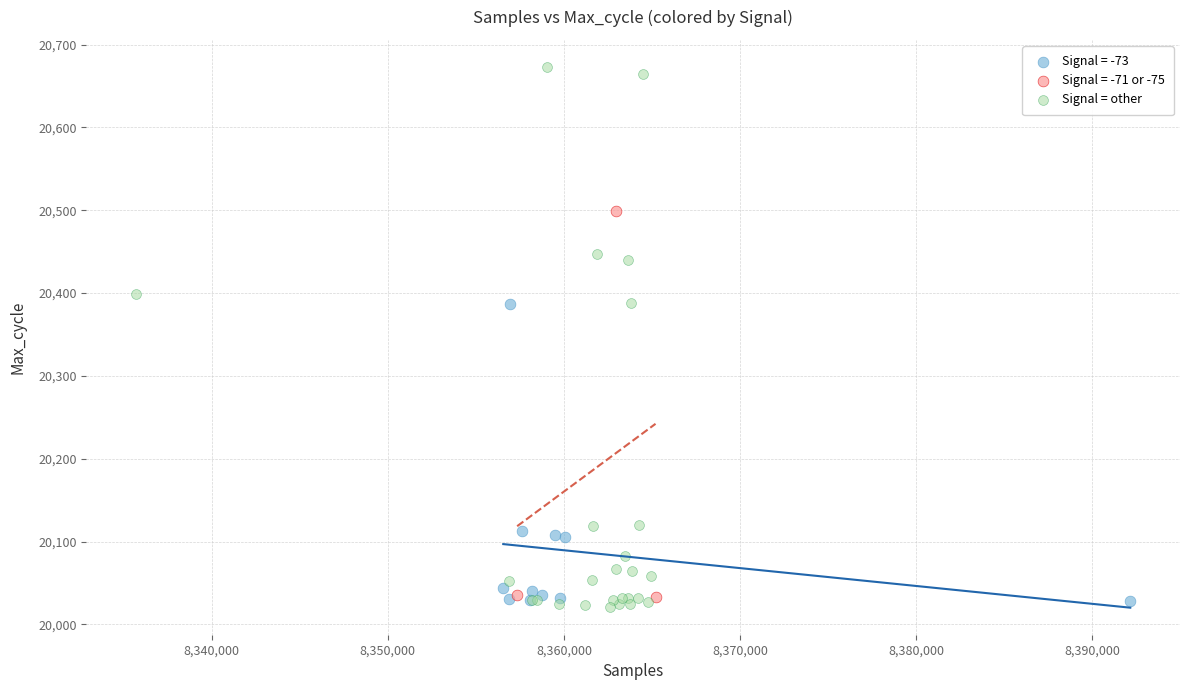

Which series has the widest spread of Y values?

Signal = other